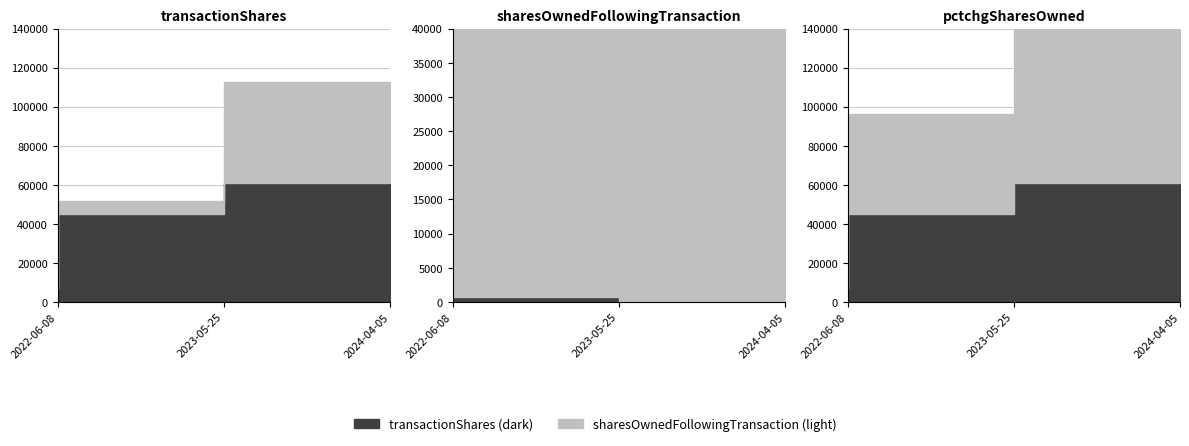

What position from the right is 2024-04-05?

1